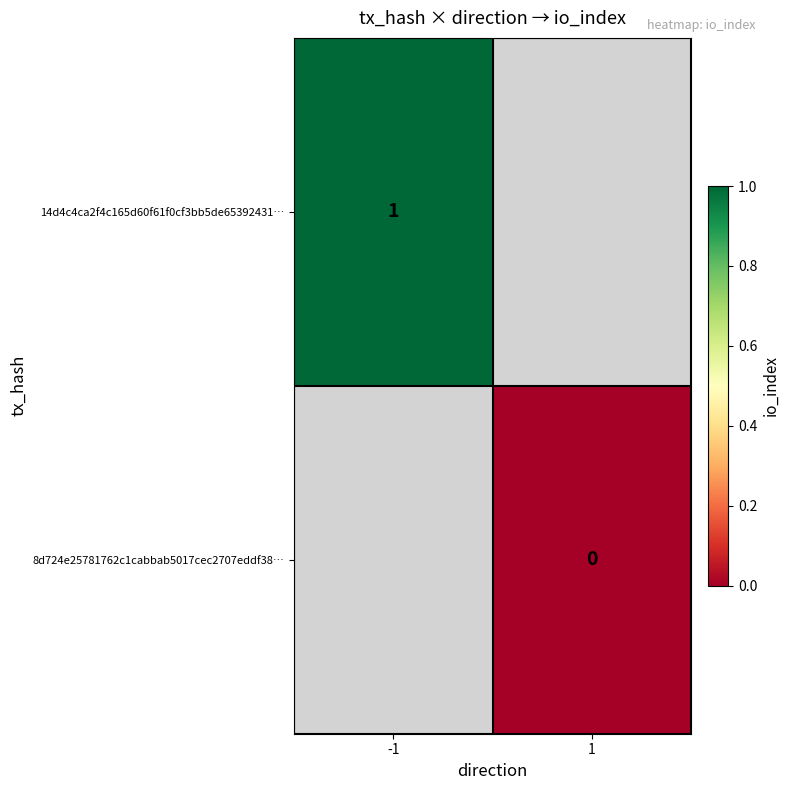

The value of 14d4c4ca2f4c165d60f61f0cf3bb5de65392431… at -1 is 1. True or false?

True